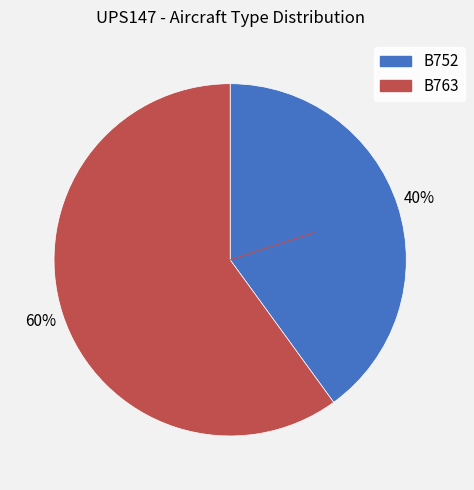

How many segments does this pie chart have?

2